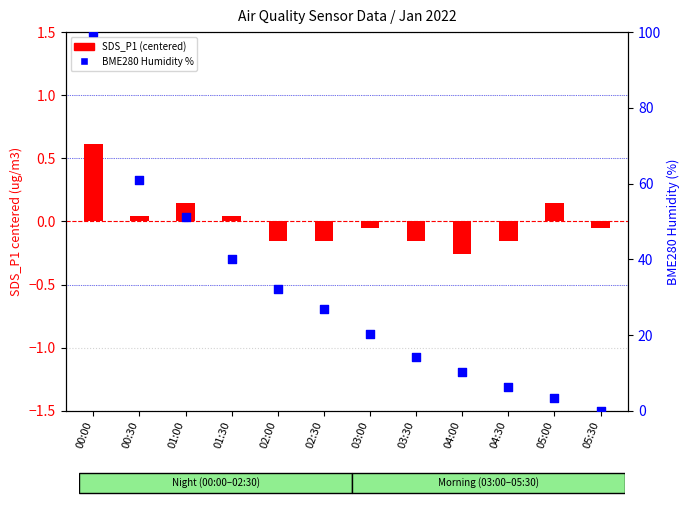

Which series has the largest Y range (max minus min)?

BME280 Humidity %